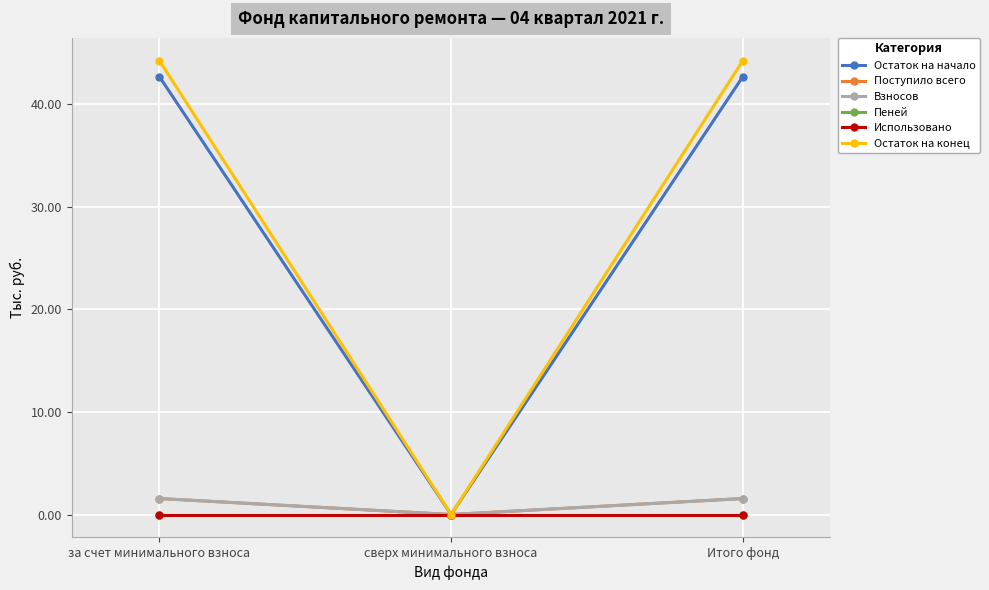

Is this an area chart (filled region under the line)?

No